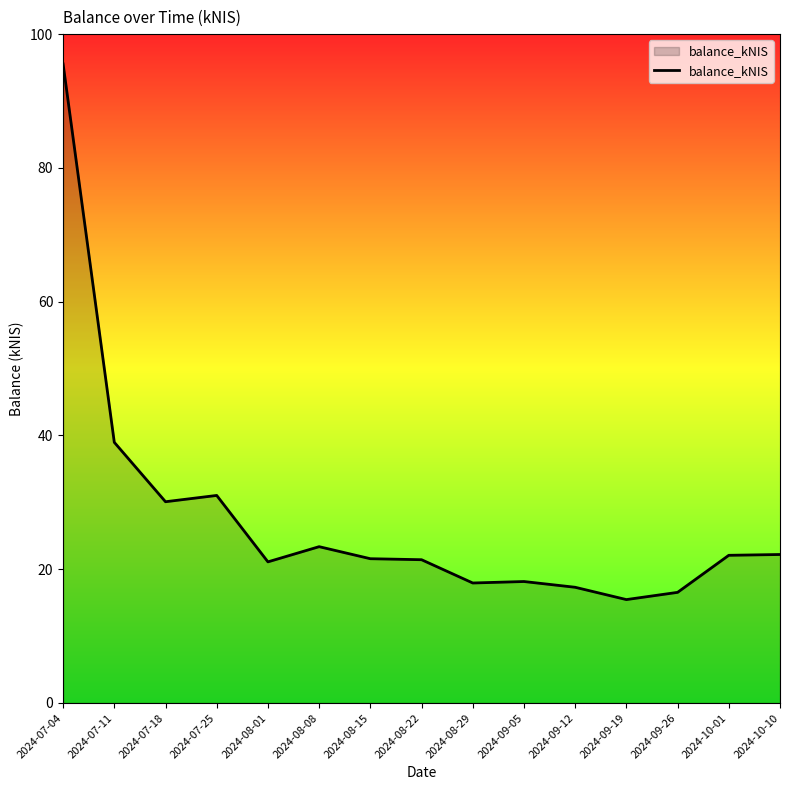

What is the difference between the maximum and minimum values?

80.1